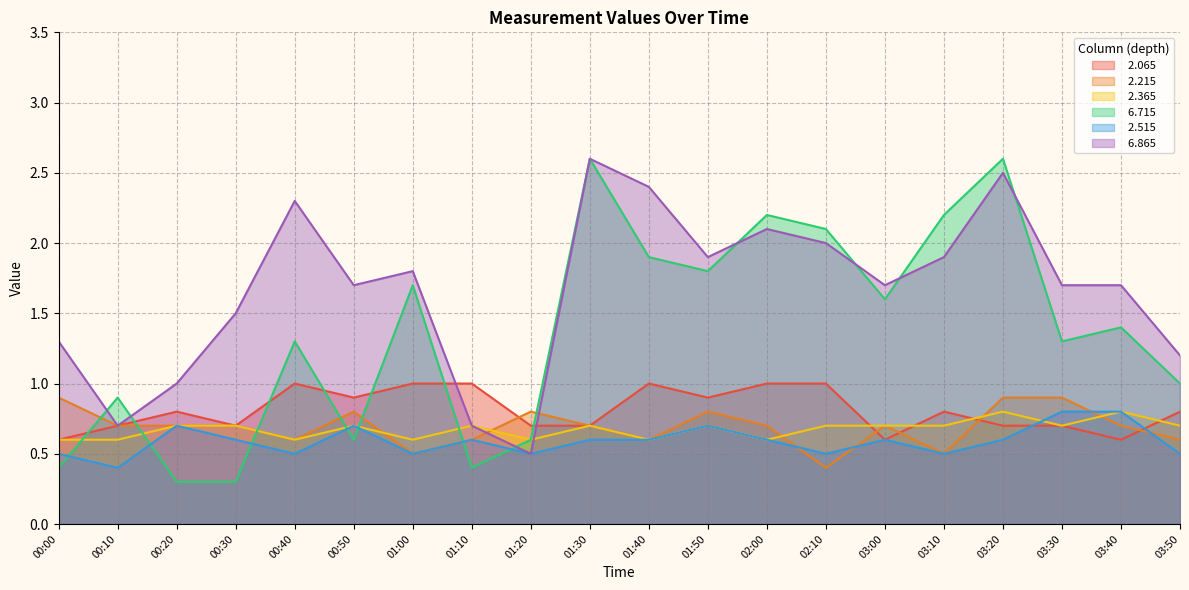

Count the number of data series in this chart.

6